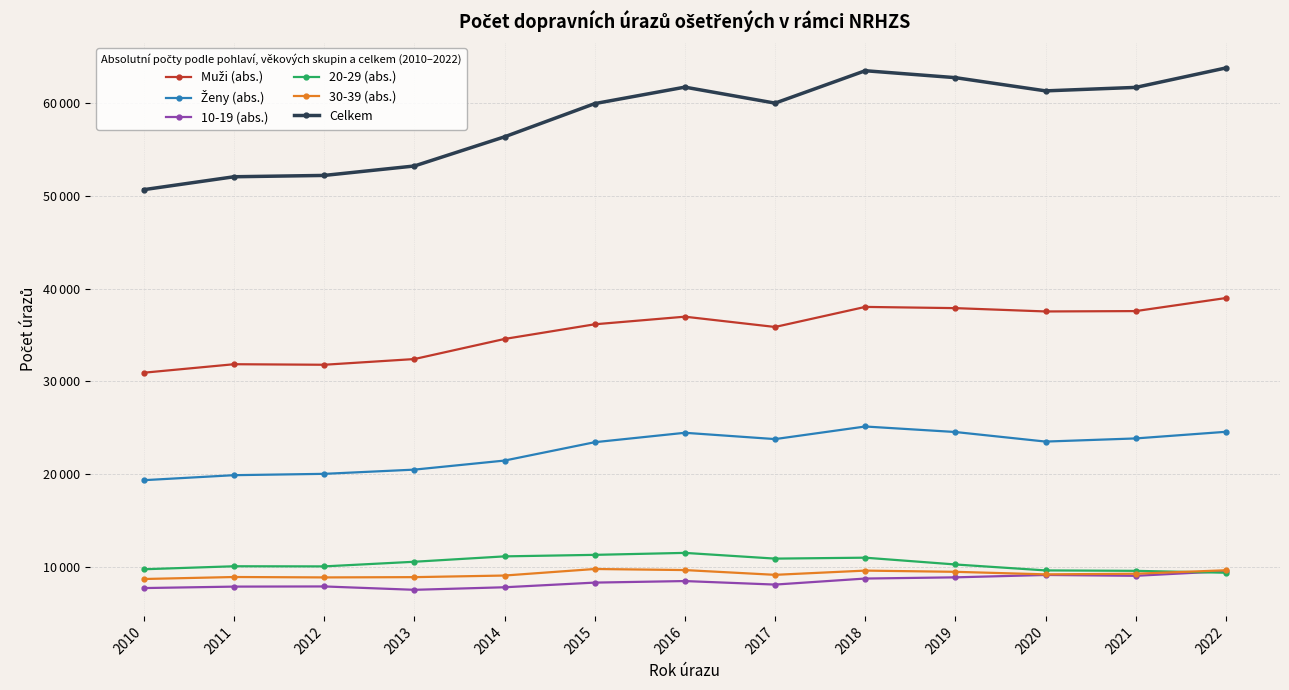

Between 2010 and 2014, which series saw the biggest shift?

Celkem